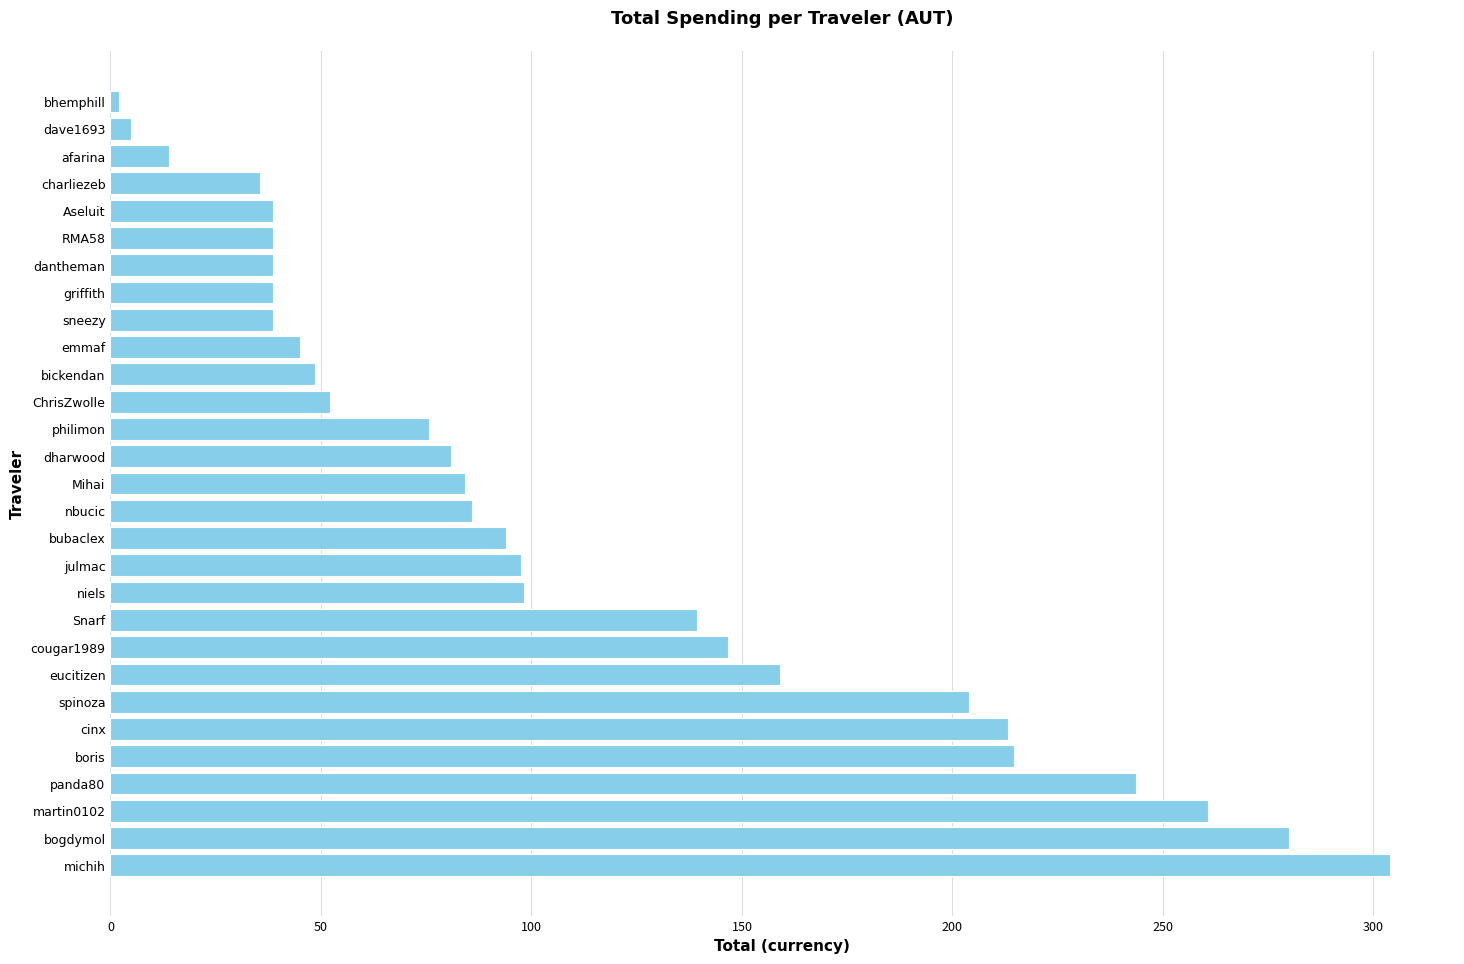

Count the number of categories in the chart.

29